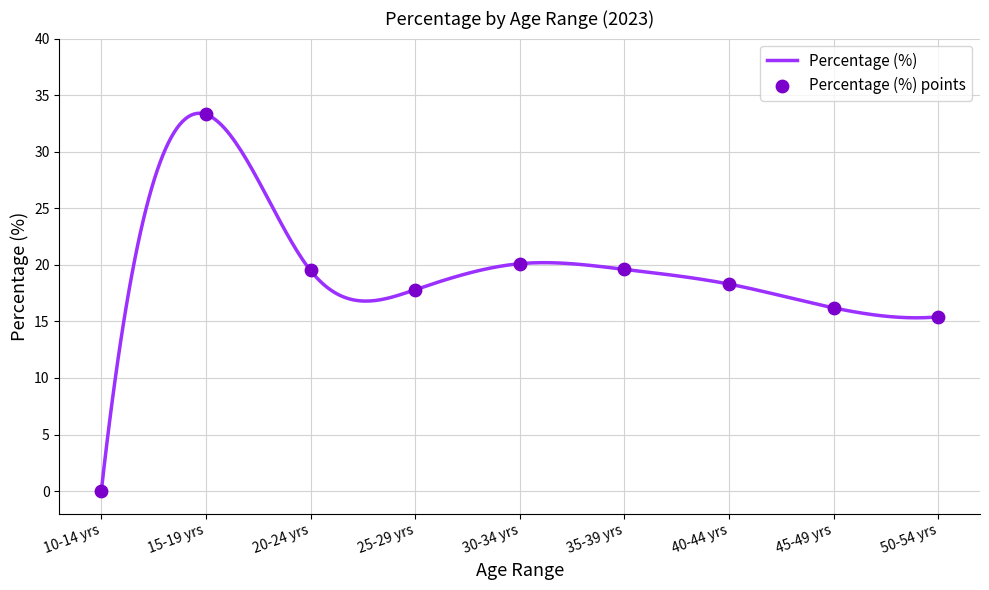

What is the ratio of the value at 45-49 yrs to the value at 15-19 yrs?

0.5